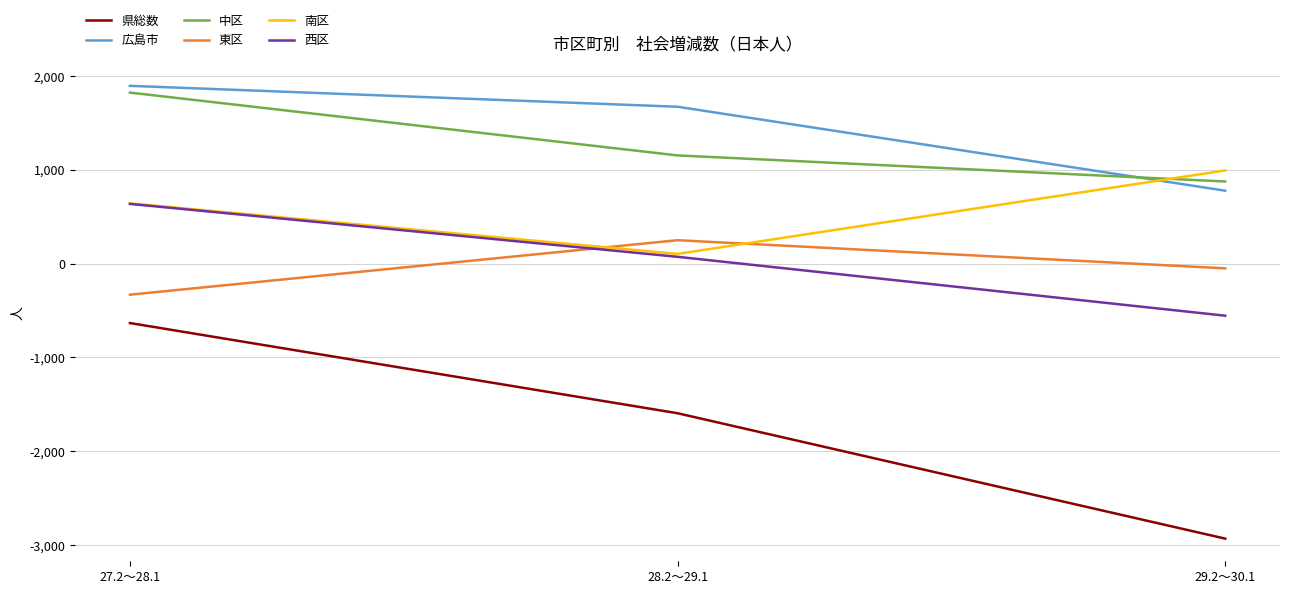

What is the difference between the highest and lowest values at 29.2～30.1?

3926